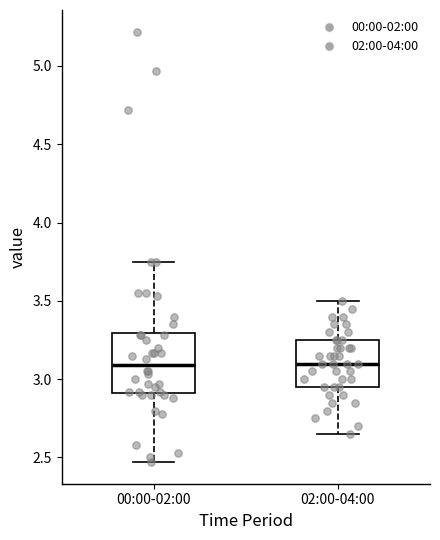

Where is the upper edge of the box for 00:00-02:00 on the y-axis? The values are not printed on the chart, so give them approximately, as read against the axis.

3.30